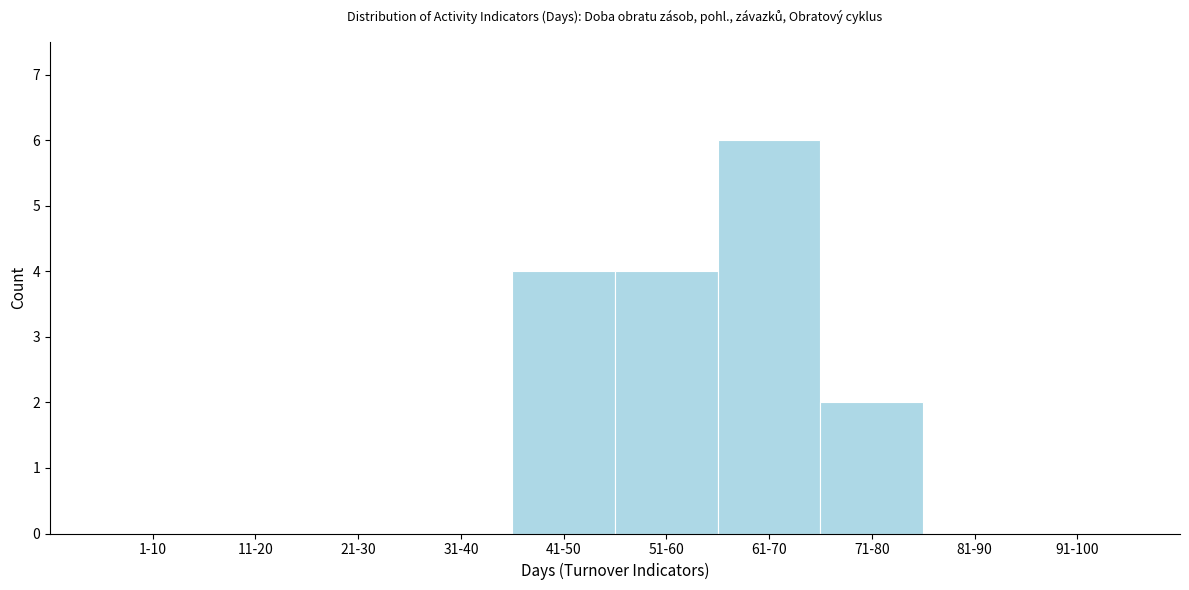

Reading left to right, transcribe all the data shown in this chart.

1-10=0	11-20=0	21-30=0	31-40=0	41-50=4	51-60=4	61-70=6	71-80=2	81-90=0	91-100=0